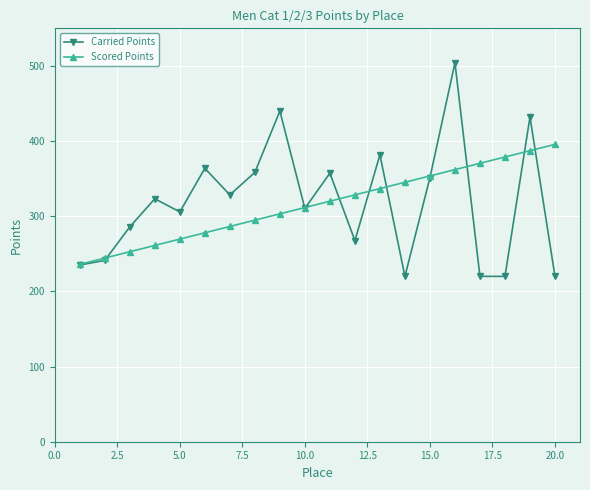

True or false: Carried Points has more than 1 points higher than both neighbors.

True